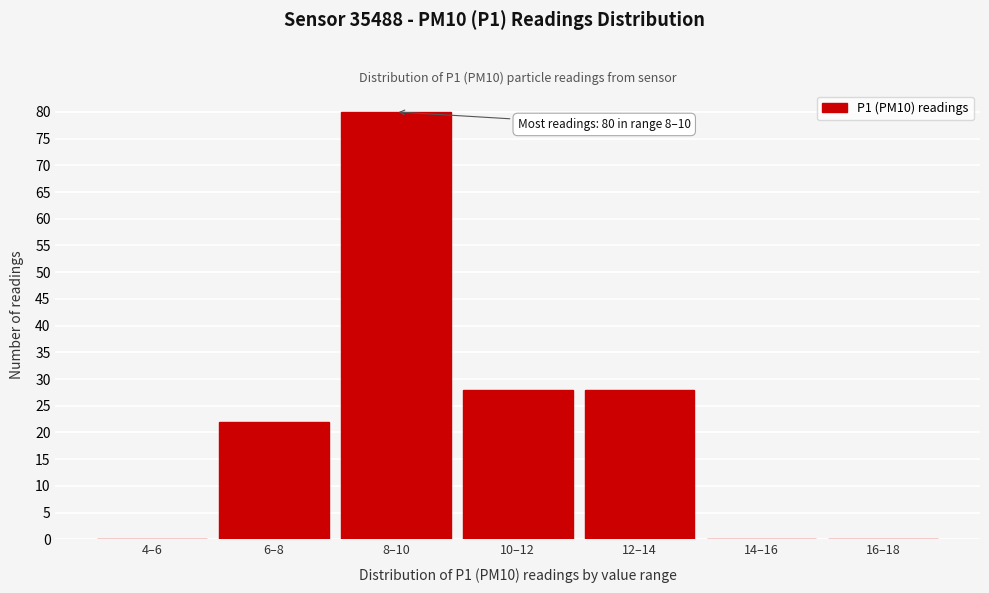

Reading left to right, extract all data points from this chart.

4–6=0	6–8=22	8–10=80	10–12=28	12–14=28	14–16=0	16–18=0